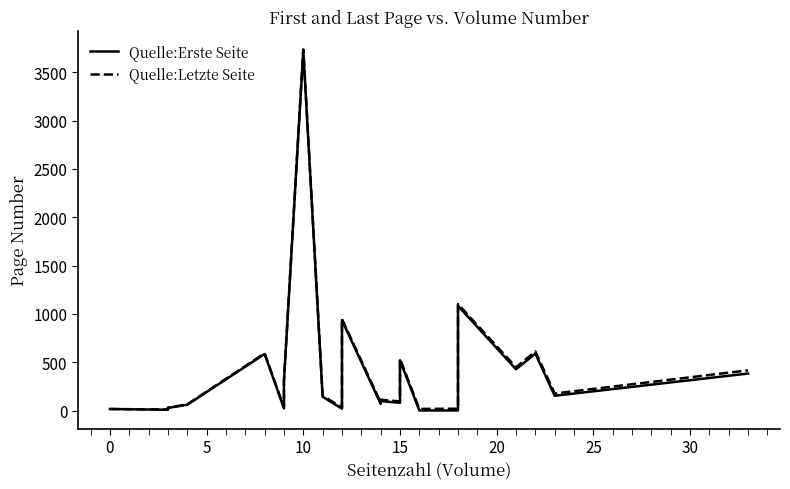

Is it true that Quelle:Erste Seite equals 27 at 11?

False